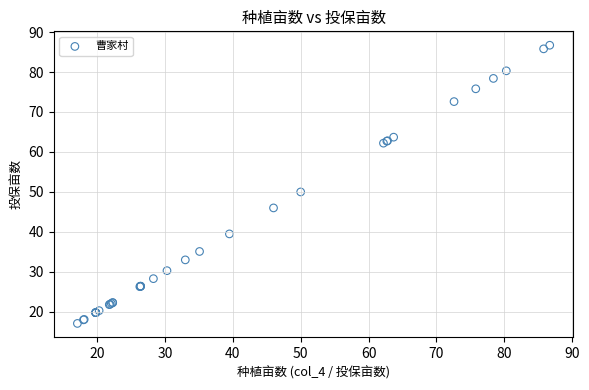

What Y value in the scatter plot is closest to 51?

50.0